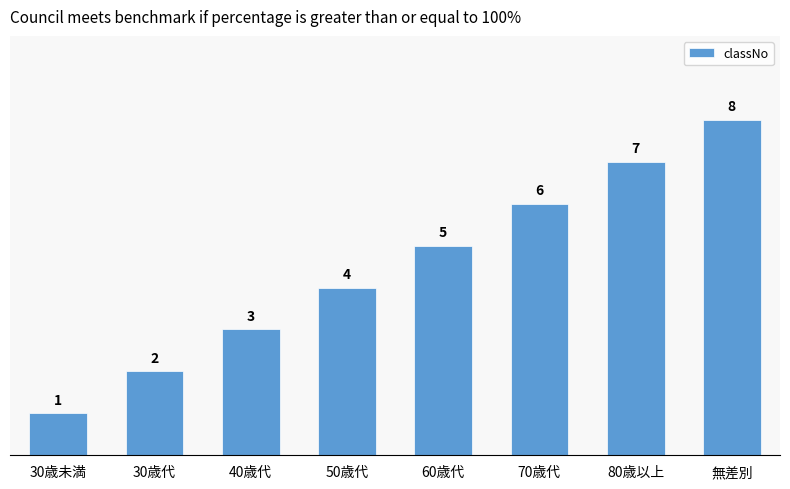

What is the change in value from 30歳未満 to 30歳代?

+1